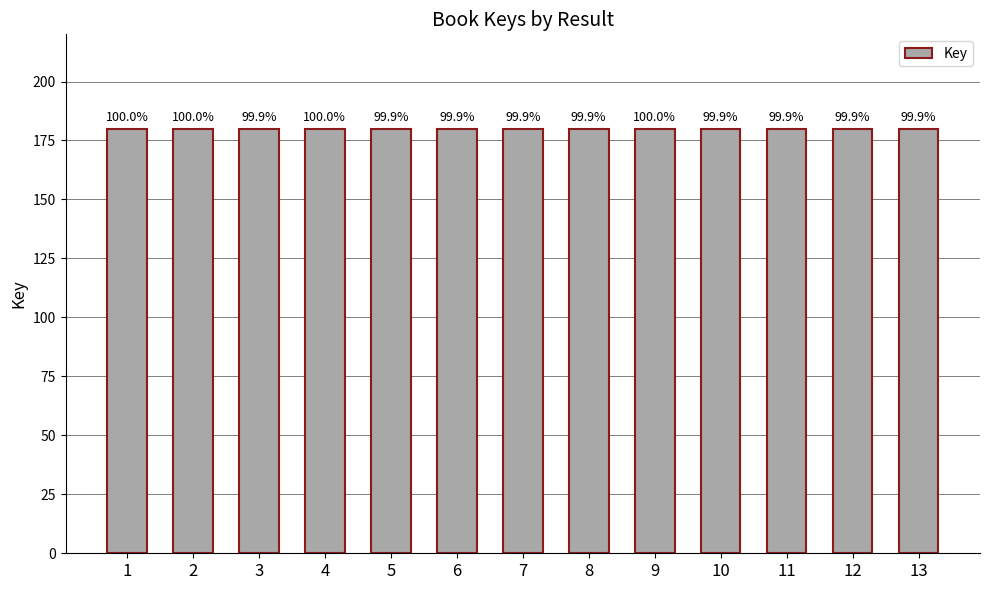

Does the chart contain any negative values?

No